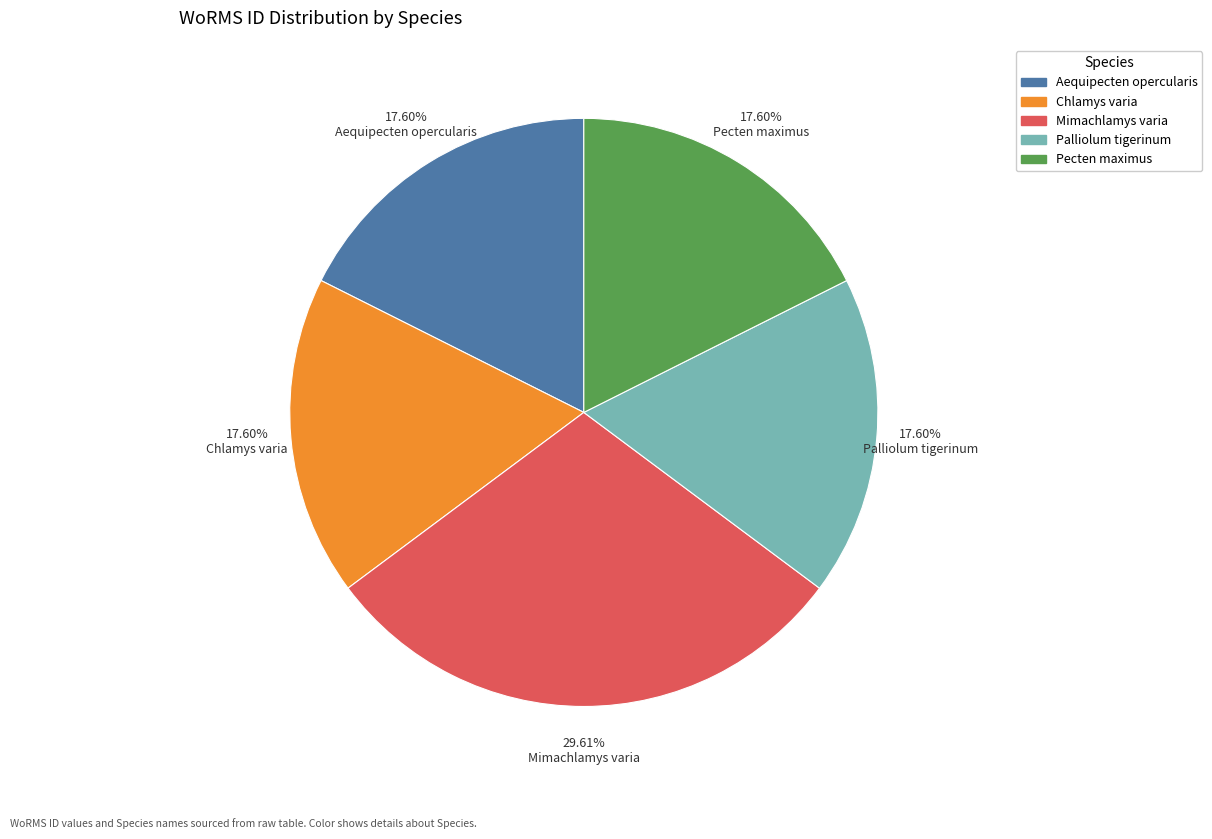

Approximately how many times larger is the value at Palliolum tigerinum compared to Pecten maximus?

1.0